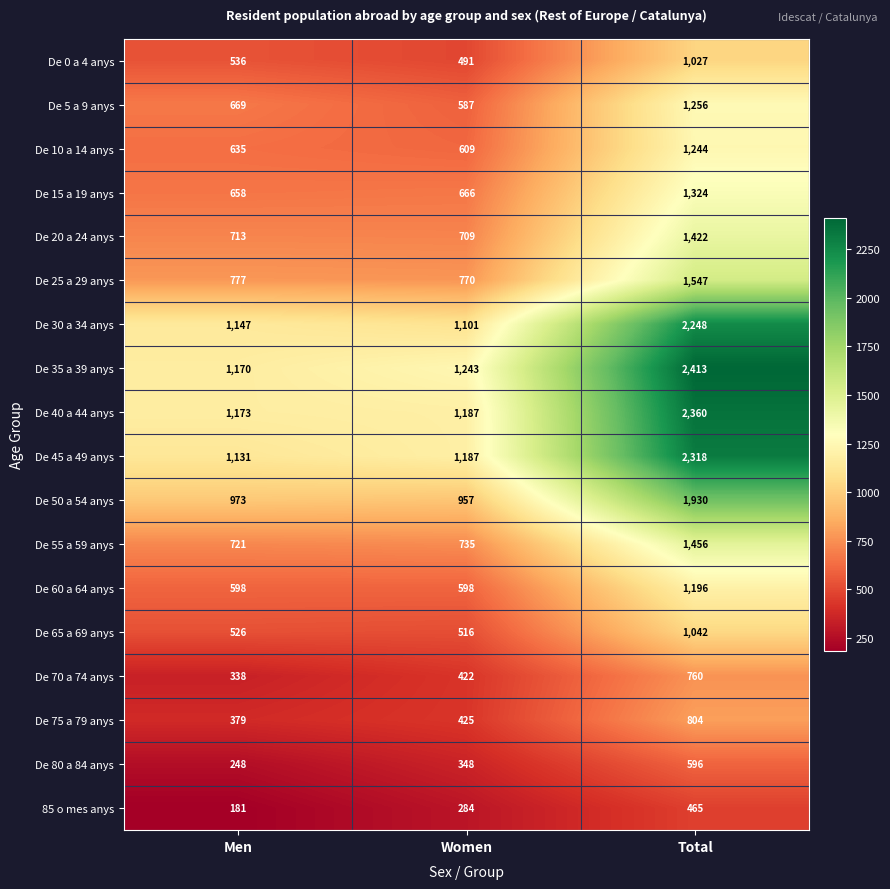

What is the total value across all series at Total?

25408